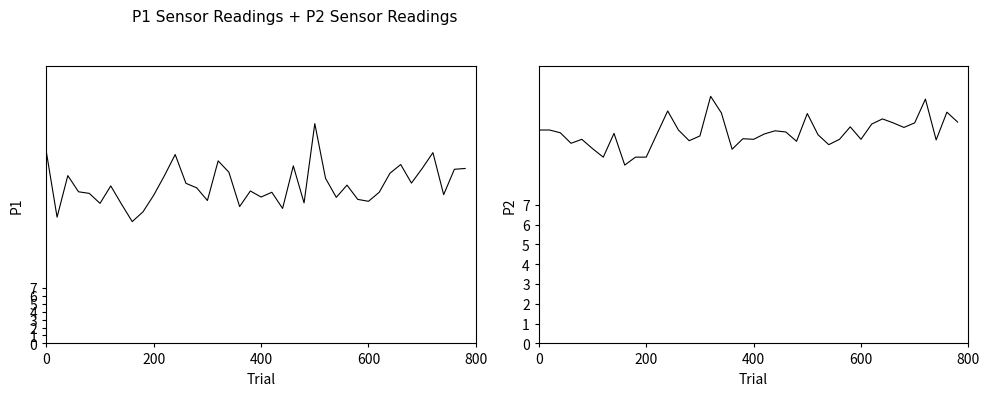

Does the chart display data point markers on the line(s)?

No